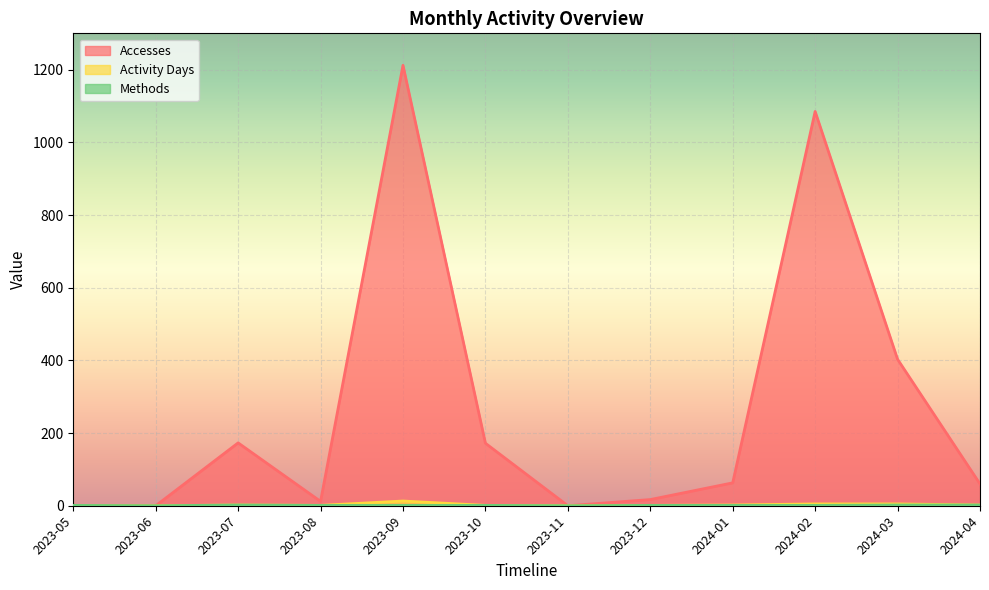

At how many categories does at least one series exceed 47?

7